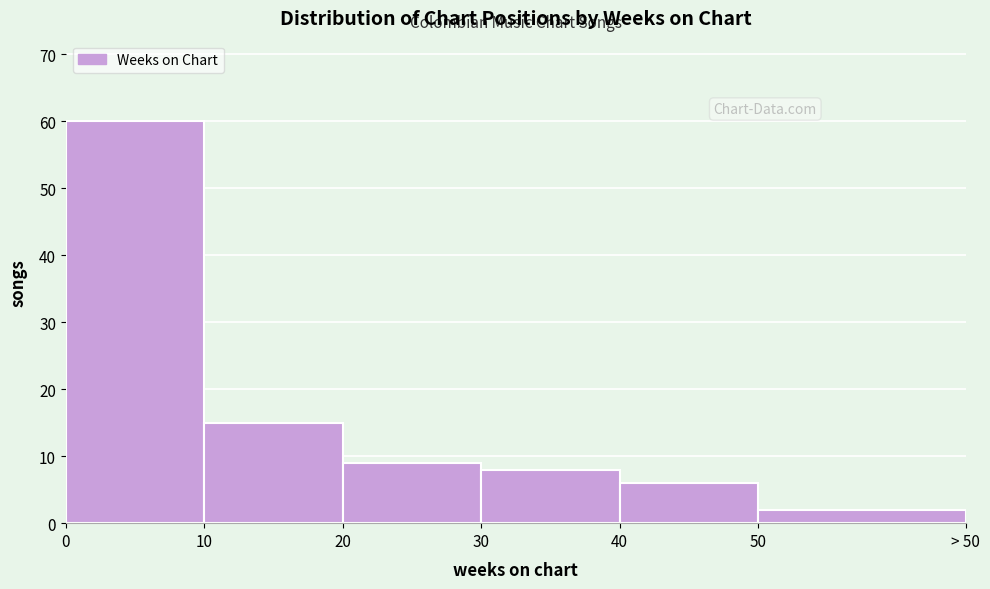

Reading left to right, extract all data points from this chart.

0=60	10=15	20=9	30=8	40=6	50=2